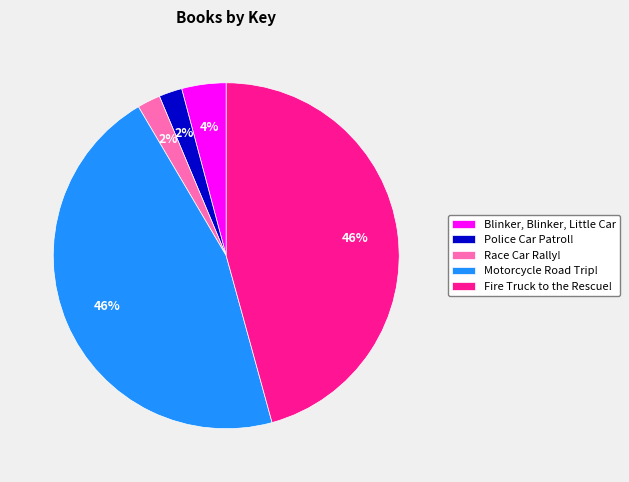

Combined, do Fire Truck to the Rescue! and Motorcycle Road Trip! account for over 50%?

Yes